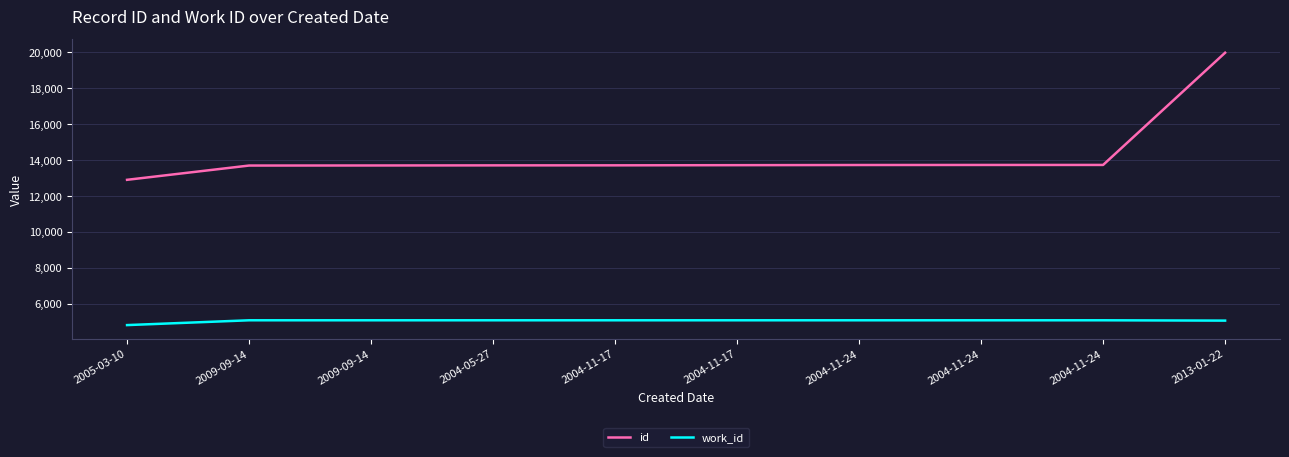

What is the total value across all series at 2004-11-17?

18789